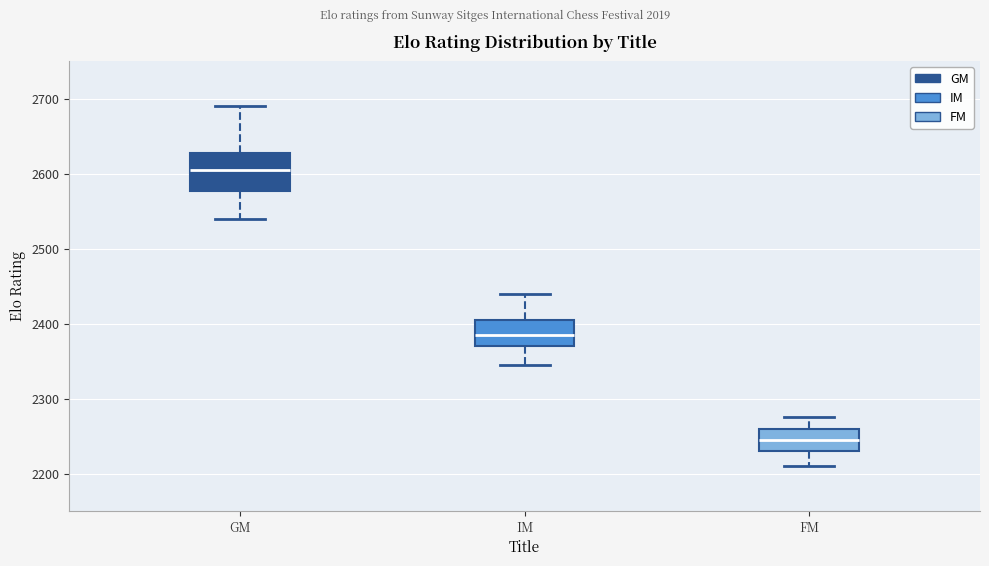

Reading left to right, transcribe this box plot: for each box, give where its median line is, the range the box spans, and where its two whiskers end, as read against the y-axis. The values are not printed on the chart, so give them approximately, as read against the axis.

GM: median 2610, box 2580 to 2630, whiskers 2540 to 2690
IM: median 2390, box 2370 to 2410, whiskers 2350 to 2440
FM: median 2250, box 2230 to 2260, whiskers 2210 to 2280